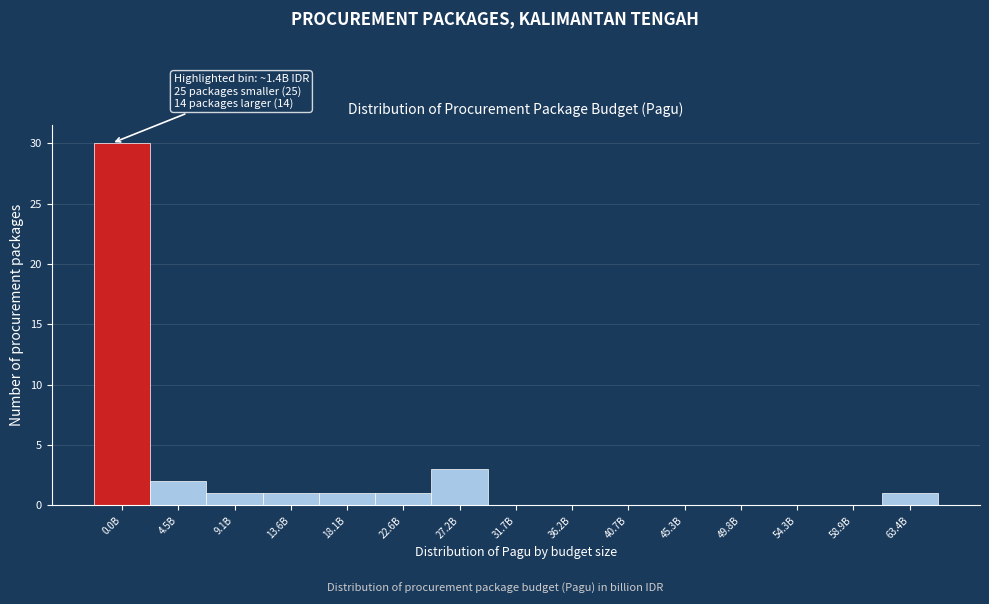

Reading left to right, extract all data points from this chart.

0.0B=30	4.5B=2	9.1B=1	13.6B=1	18.1B=1	22.6B=1	27.2B=3	31.7B=0	36.2B=0	40.7B=0	45.3B=0	49.8B=0	54.3B=0	58.9B=0	63.4B=1